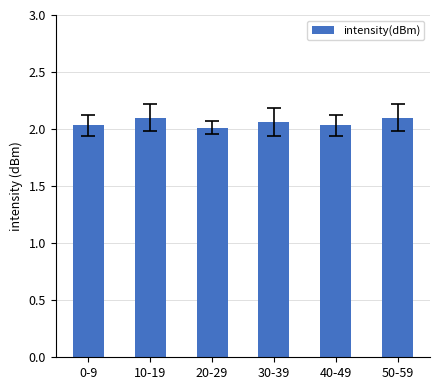

What position from the left is 50-59?

6